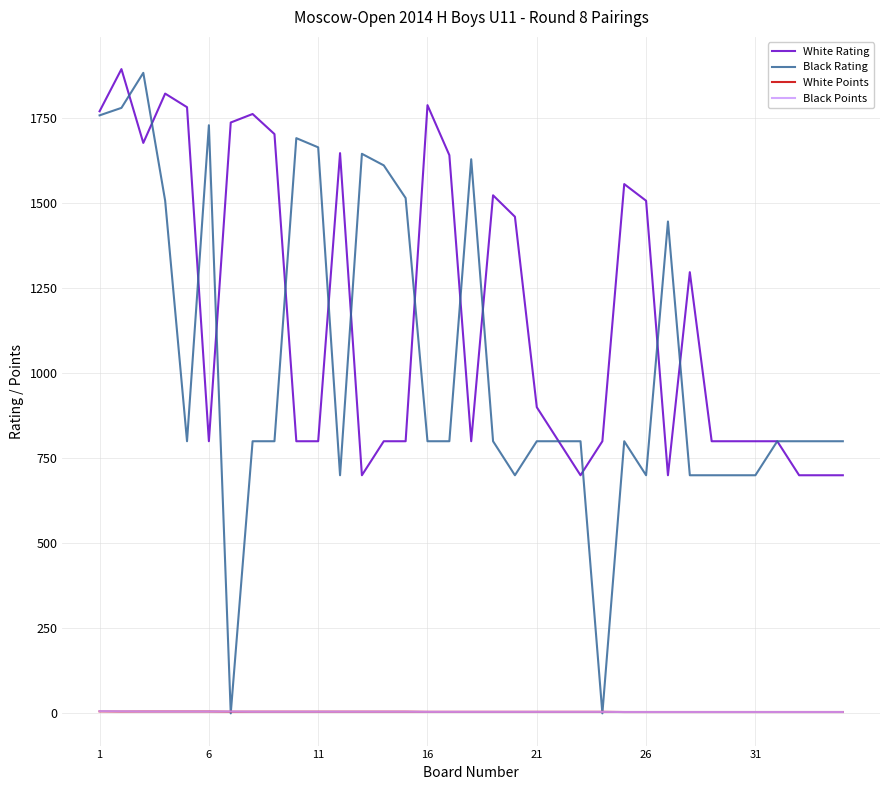

What are all the series names shown in the legend?

White Rating, Black Rating, White Points, Black Points